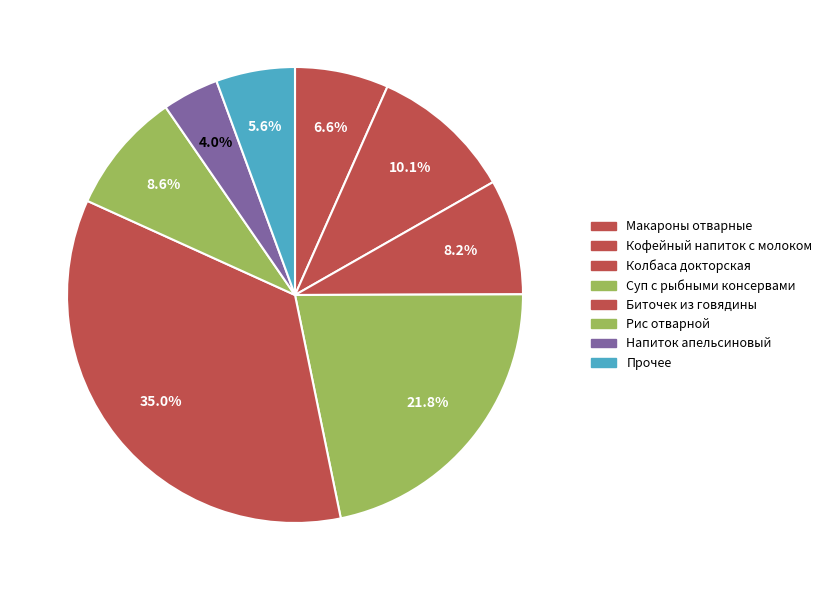

Which slice is the largest?

Биточек из говядины